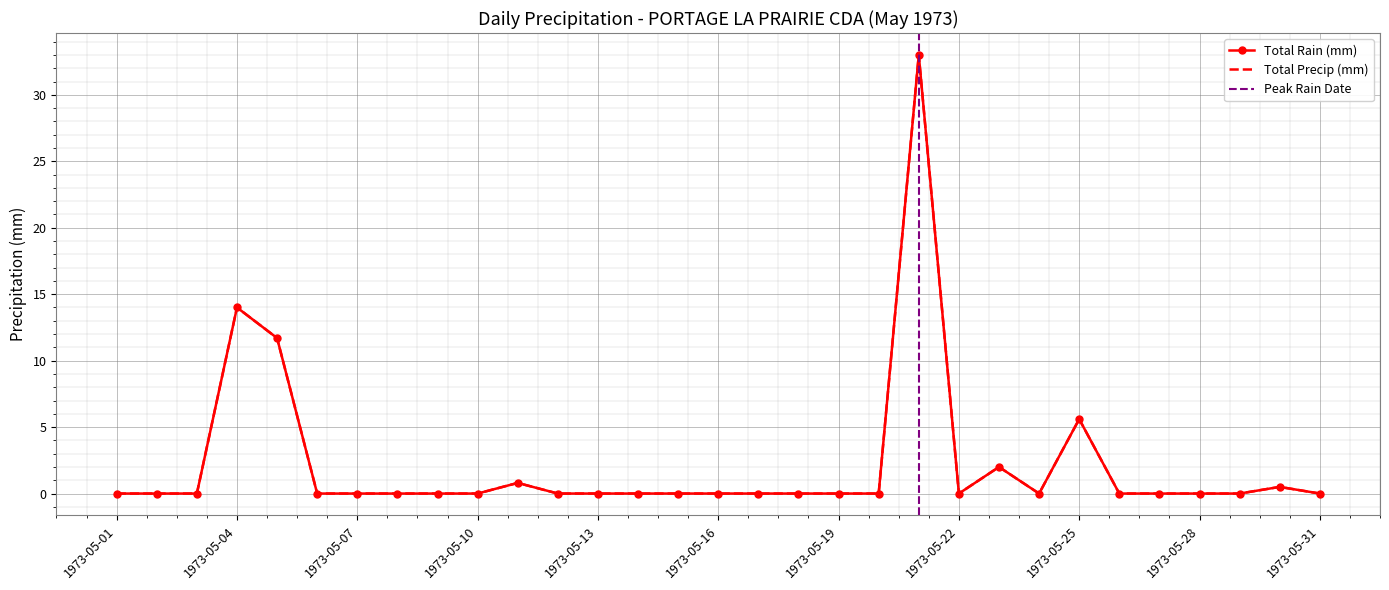

What are all the series names shown in the legend?

Total Rain (mm), Total Precip (mm)